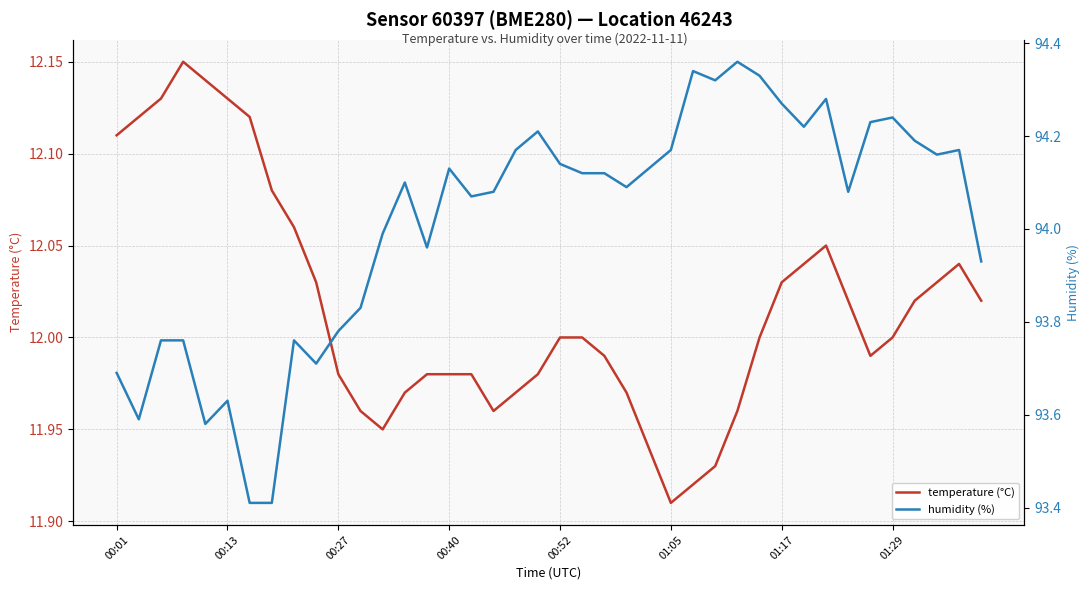

How many values in the temperature (°C) series exceed 12?

18